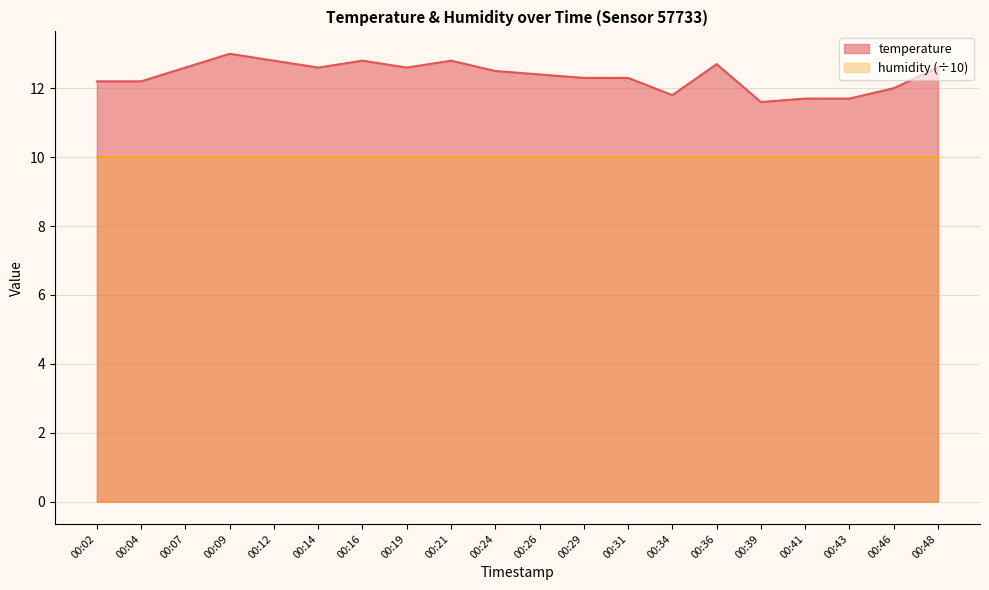

Reading right to left, extract all data points from this chart.

00:48=12.6	00:46=12.0	00:43=11.7	00:41=11.7	00:39=11.6	00:36=12.7	00:34=11.8	00:31=12.3	00:29=12.3	00:26=12.4	00:24=12.5	00:21=12.8	00:19=12.6	00:16=12.8	00:14=12.6	00:12=12.8	00:09=13.0	00:07=12.6	00:04=12.2	00:02=12.2